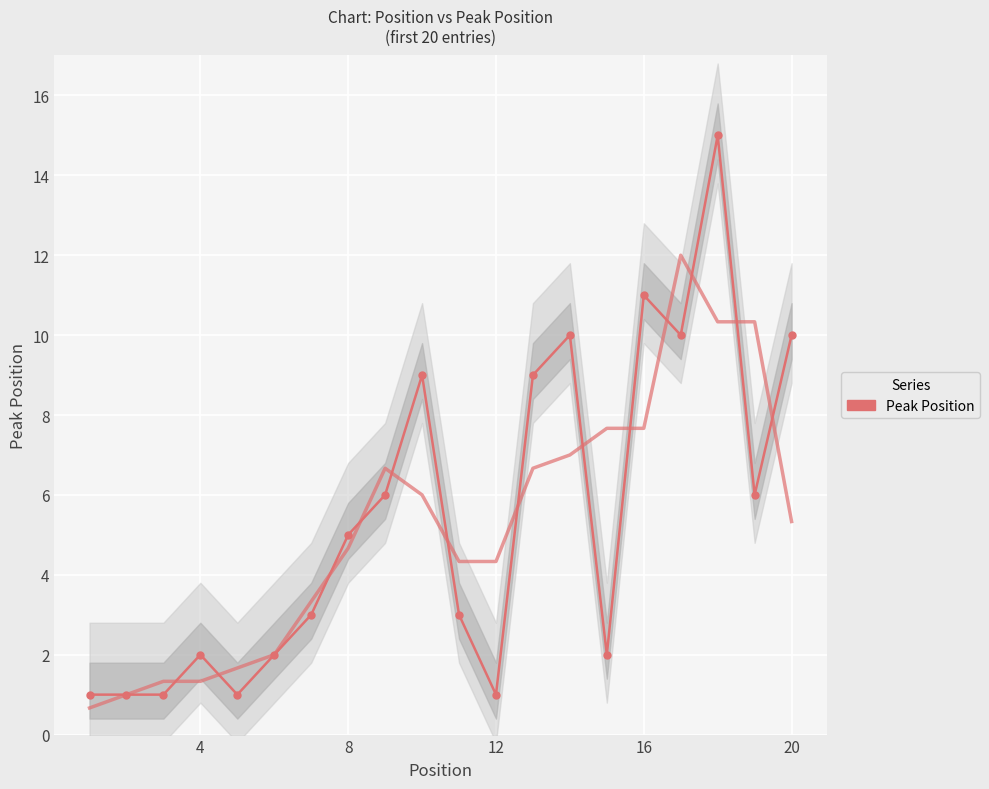

How many data points are less than 5?

10